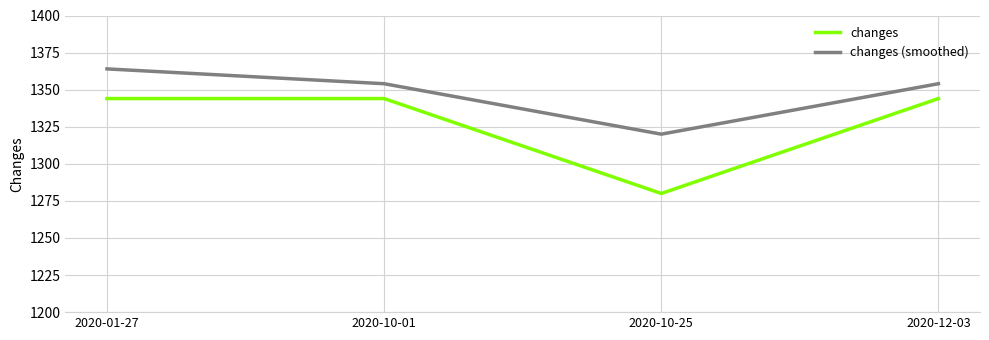

What is the total value across all series at 2020-12-03?

2698